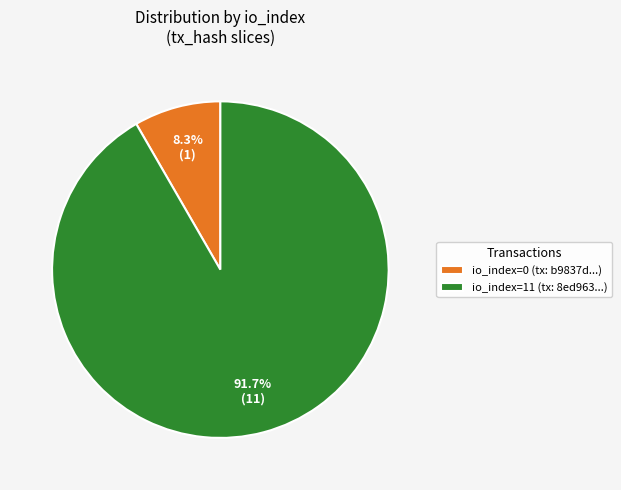

Which slice represents more than half of the pie?

io_index=11 (tx: 8ed963...)